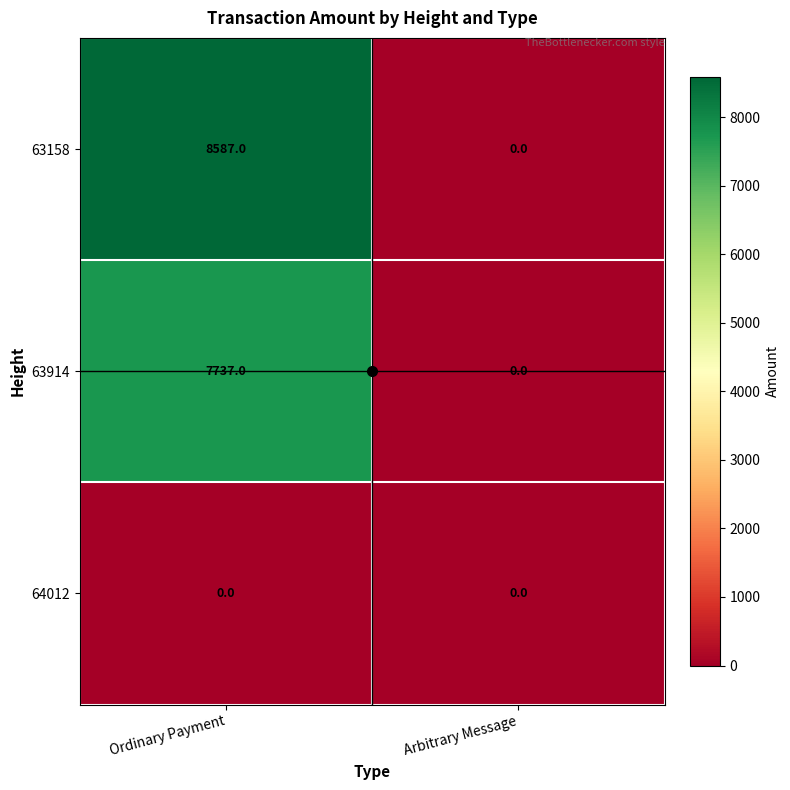

How many distinct data groups are displayed?

3